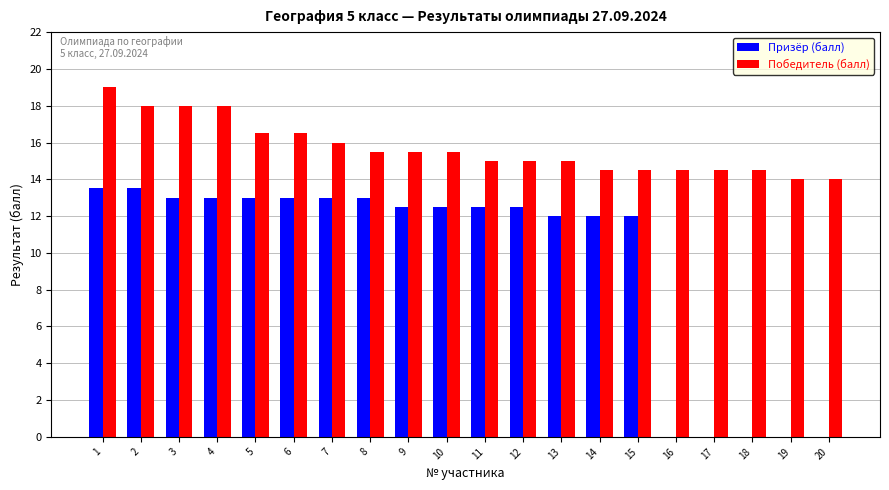

Is the value of Призёр (балл) at 2 greater than the value of Победитель (балл) at 19?

No